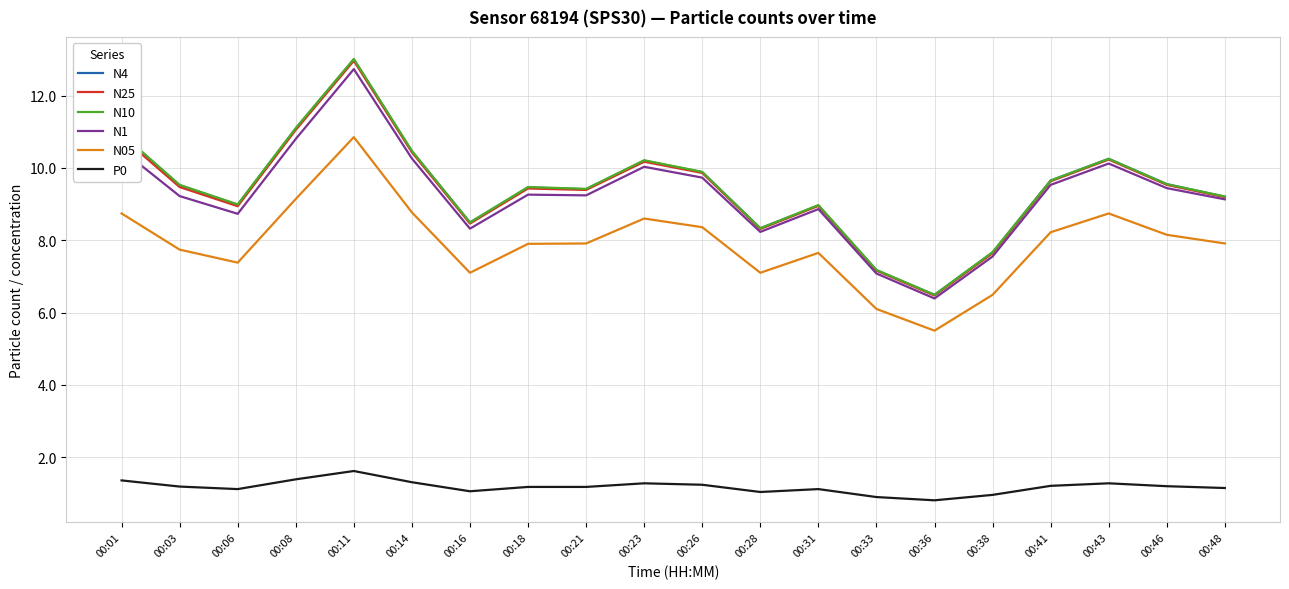

Is the value of N05 at 00:06 greater than the value of P0 at 00:28?

Yes